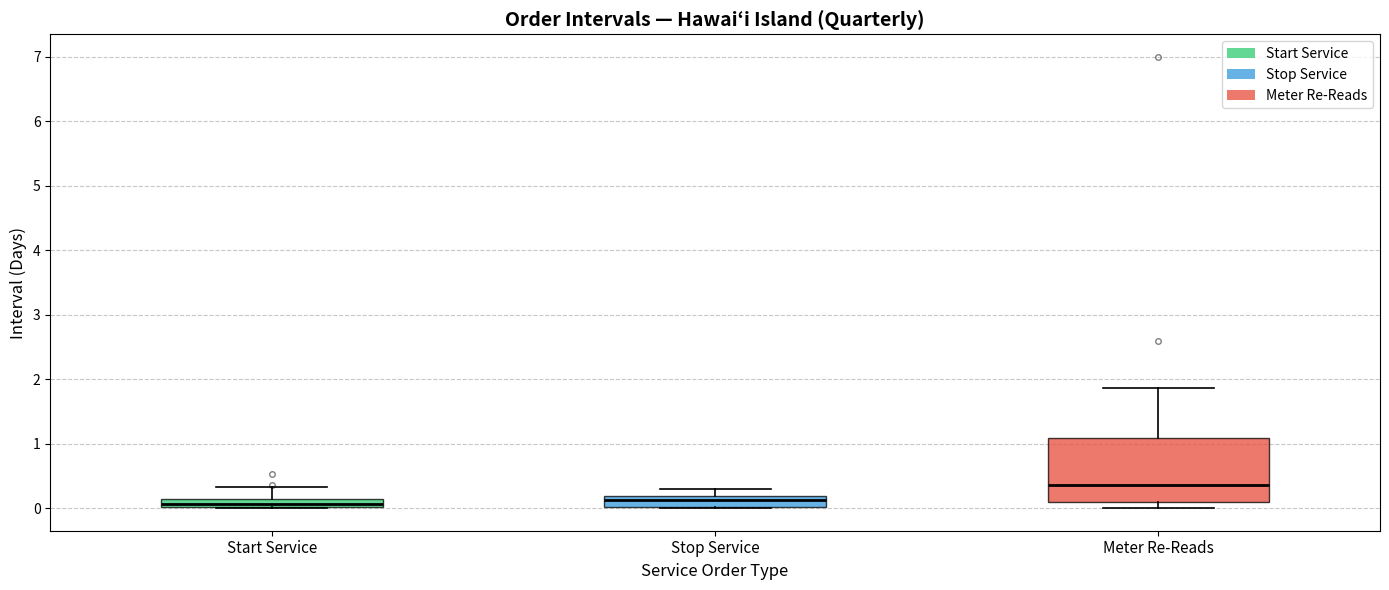

Where is the lower edge of the box for Start Service on the y-axis? The values are not printed on the chart, so give them approximately, as read against the axis.

0.0